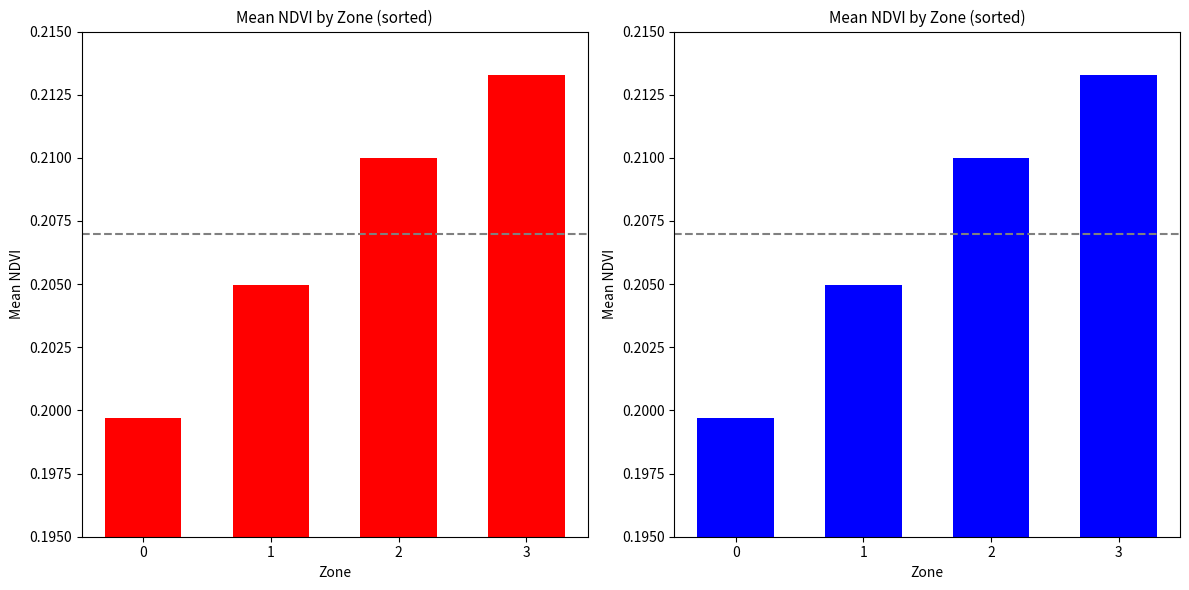

What is the sum of the values at 3 and 2?

0.4